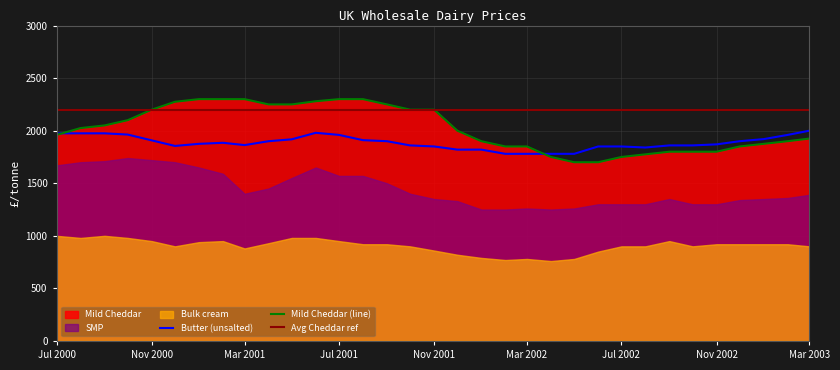

How many times do Butter (unsalted) and Mild Cheddar cross each other?

2